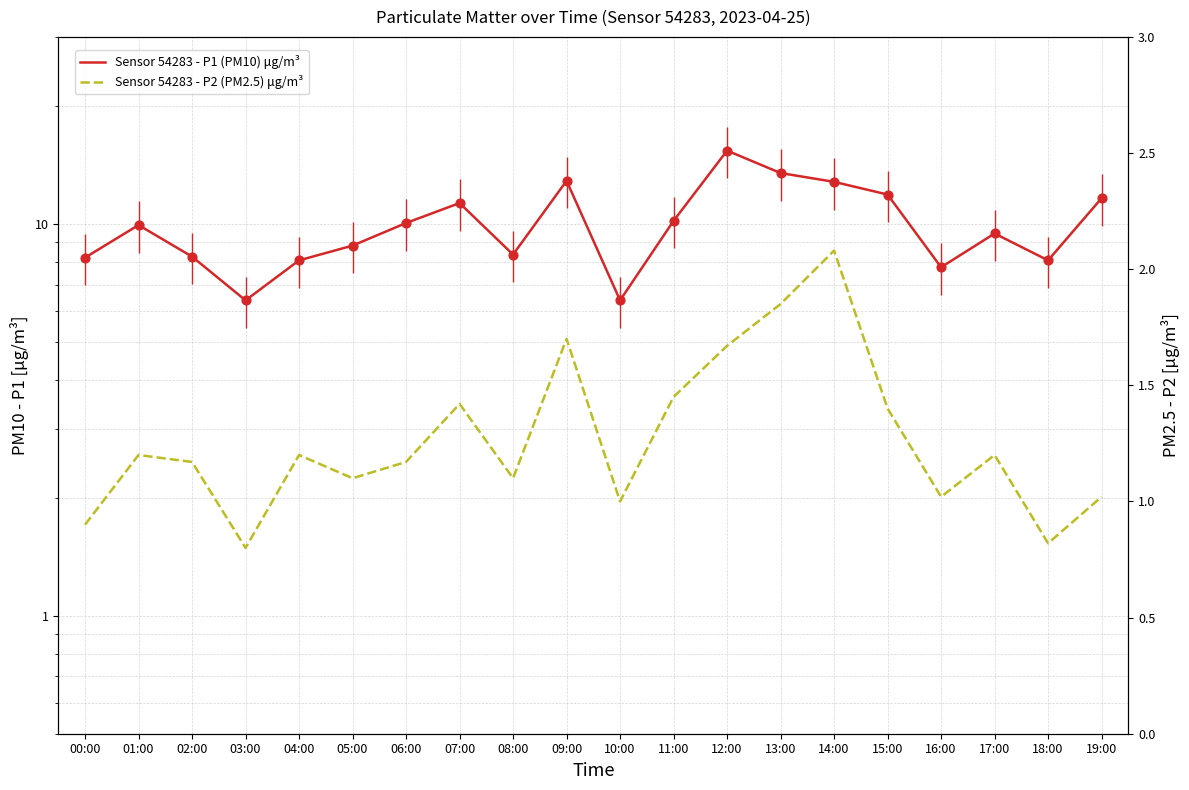

Is the value of Sensor 54283 - P2 (PM2.5) μg/m³ at 01:00 greater than the value of Sensor 54283 - P1 (PM10) μg/m³ at 19:00?

No